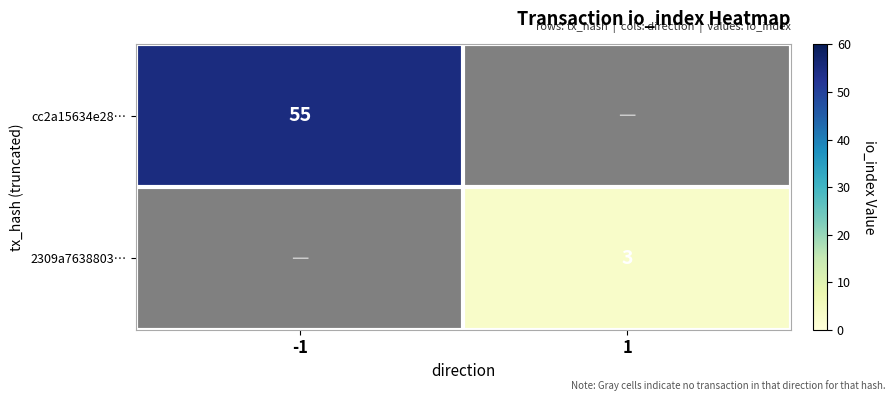

Which category has the highest value across all series?

-1